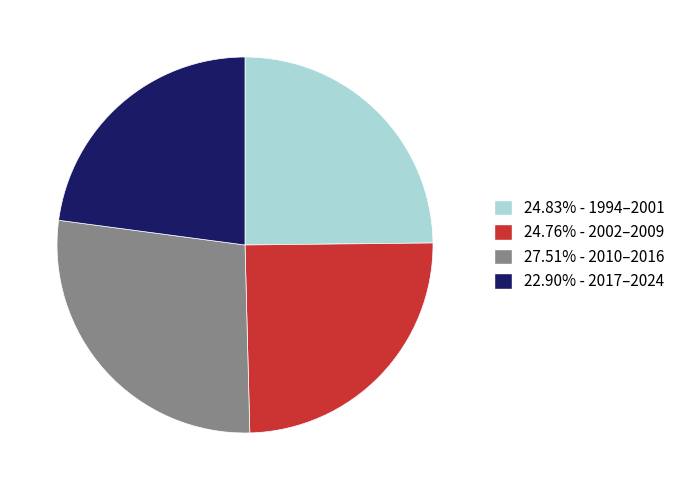

How many segments does this pie chart have?

4